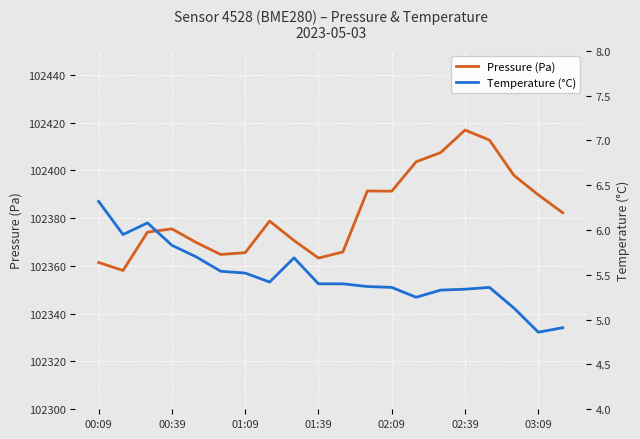

Is it true that Pressure (Pa) equals 102363.3 at 01:39?

True